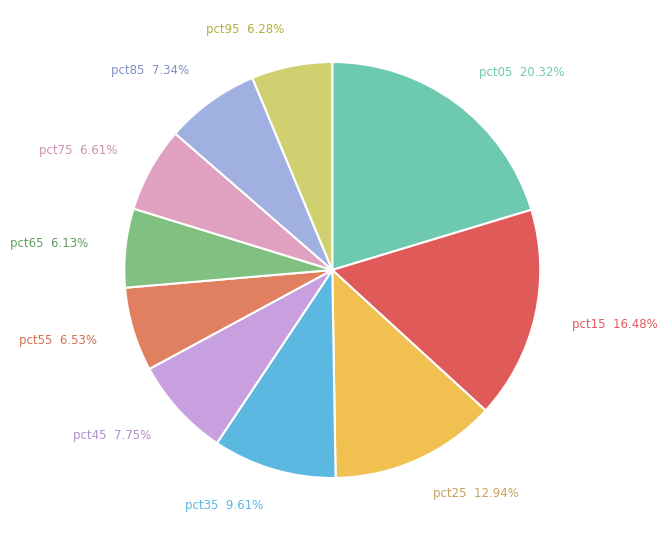

How many slices are in this pie chart?

10